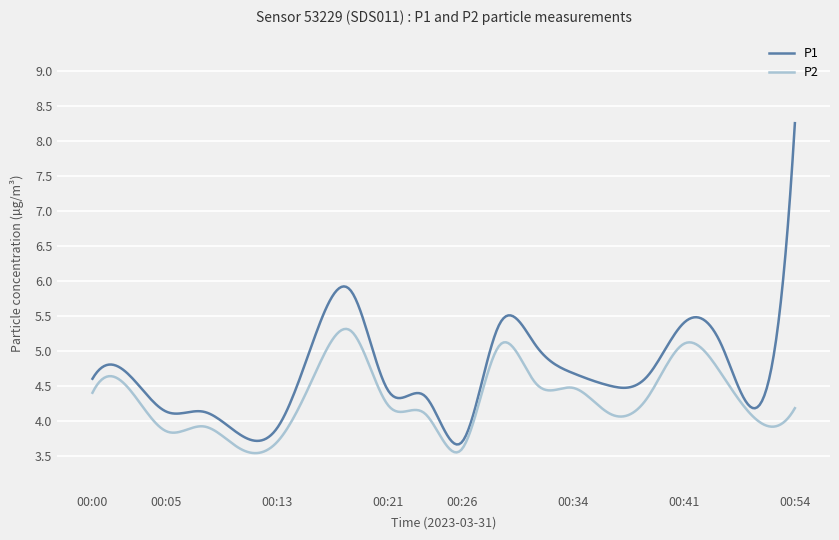

Rank the series by their maximum value, from highest to lowest.

P1, P2